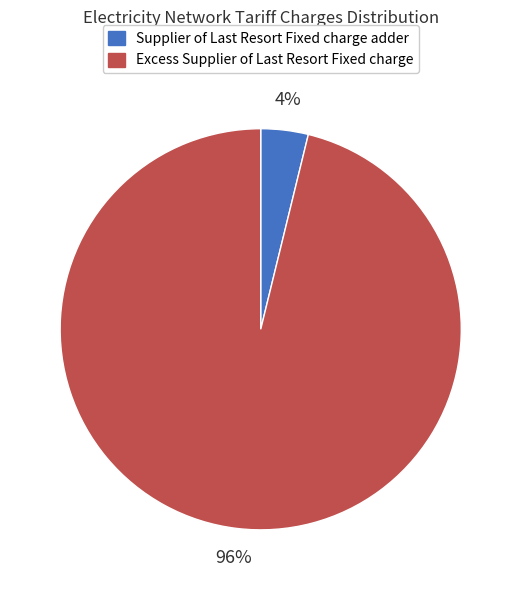

To the nearest percent, what is the average slice percentage?

50%